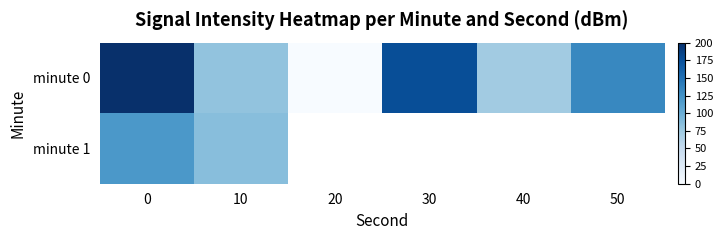

What is the difference between the maximum and minimum values in the minute 0 series?

200.0